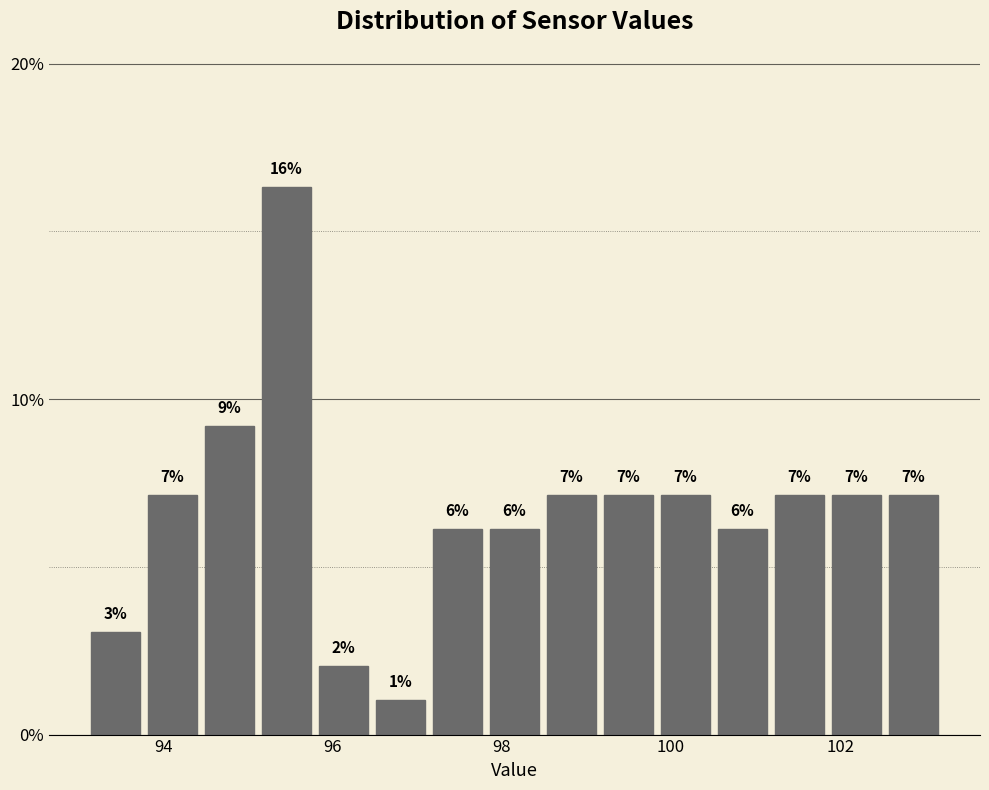

Read against the x-axis, roughly where is the centre of the tallest bar?

95.4